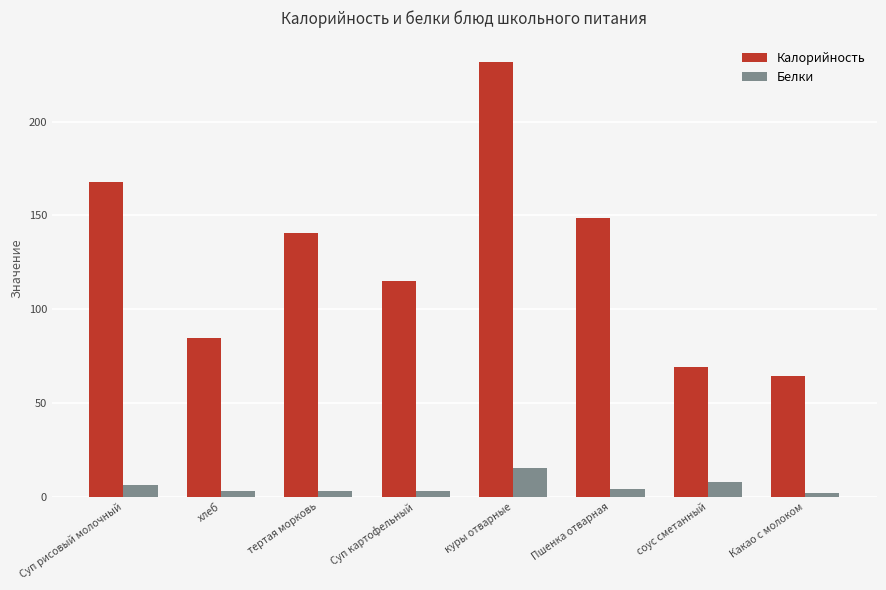

What is the difference between the Калорийность values at Суп рисовый молочный and Пшенка отварная?

19.1